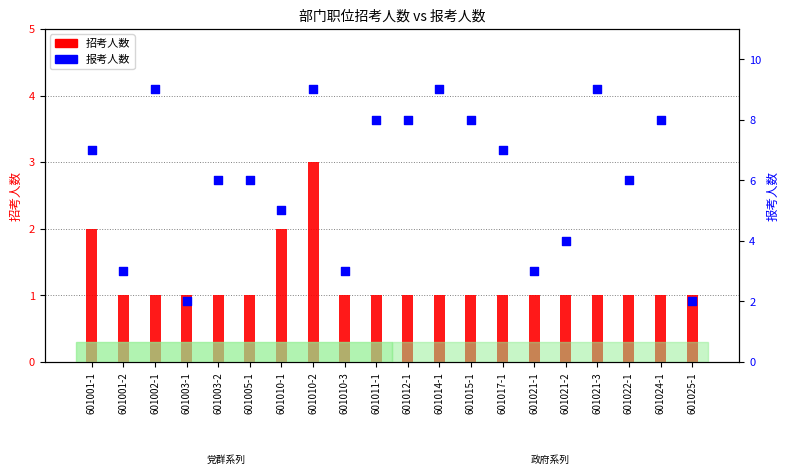

Which series reaches the maximum Y coordinate?

报考人数